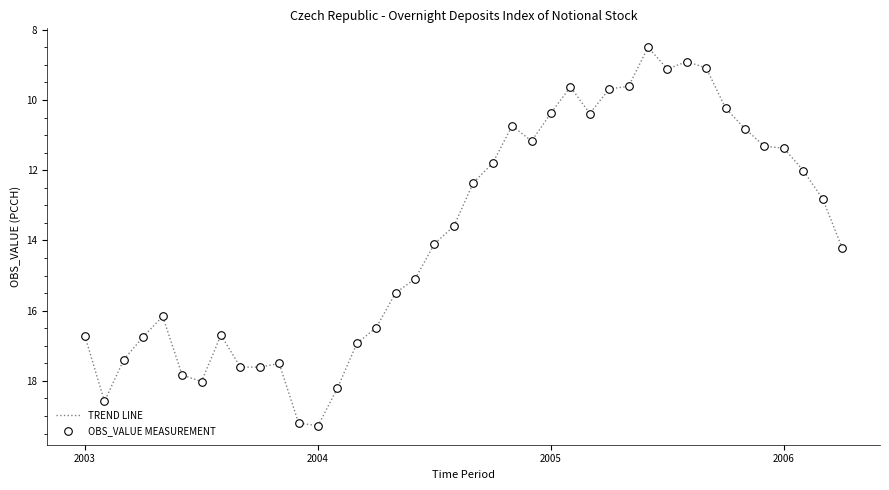

What is the difference between the maximum and minimum values?

10.8